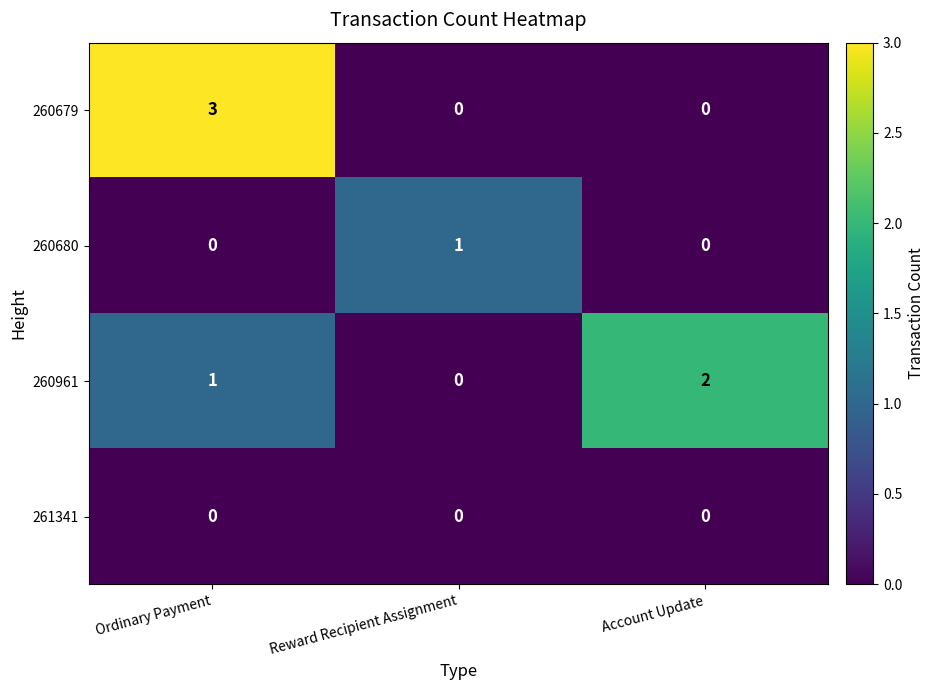

The 260961 series shows 2 at Account Update. True or false?

True